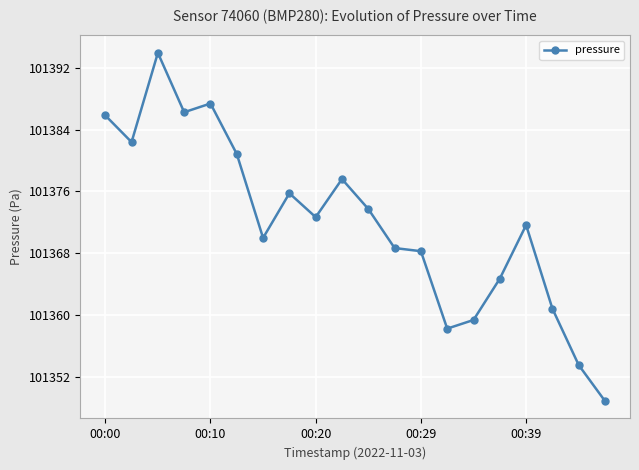

What is the value of the 15th point from the left?

101359.3